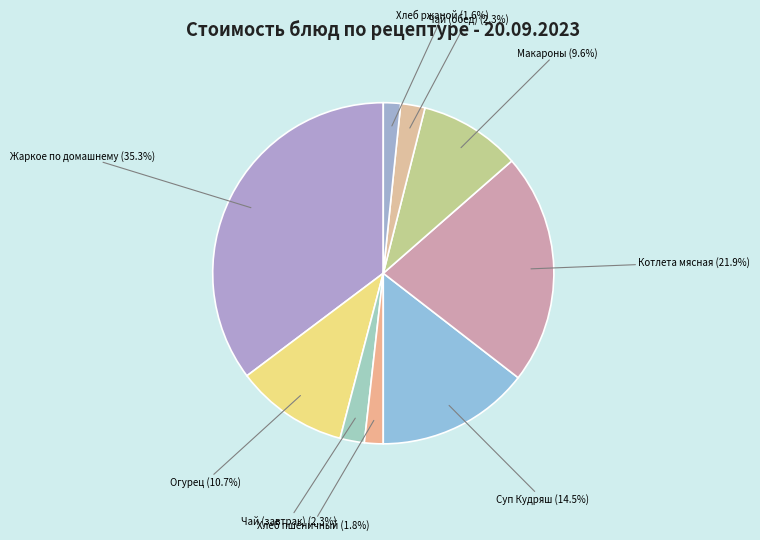

Is there any slice that represents more than half of the pie?

No